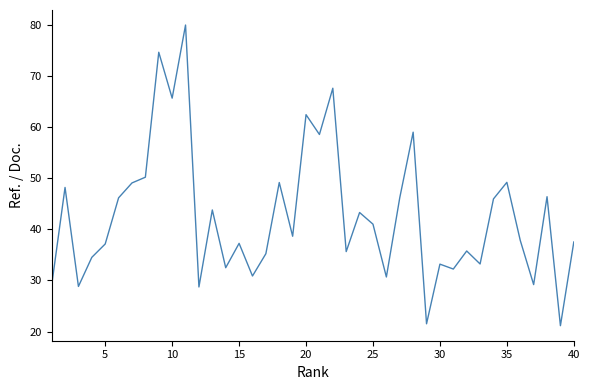

What is the difference between the maximum and minimum values?

58.8